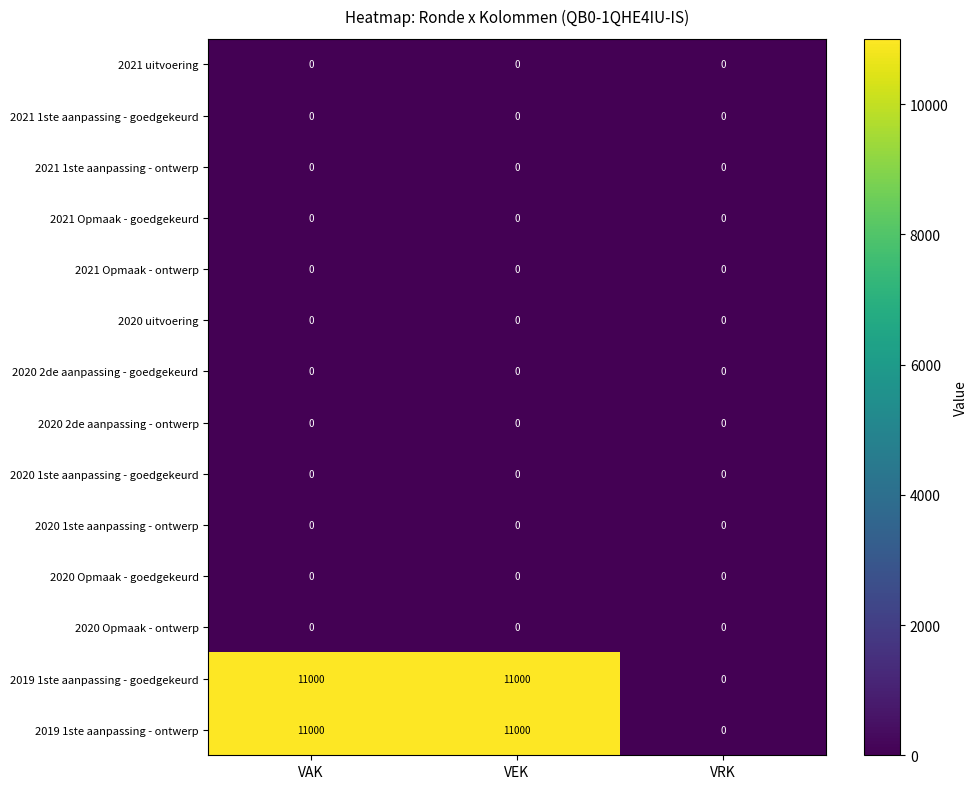

The 2021 Opmaak - goedgekeurd series shows 0 at VAK. True or false?

True